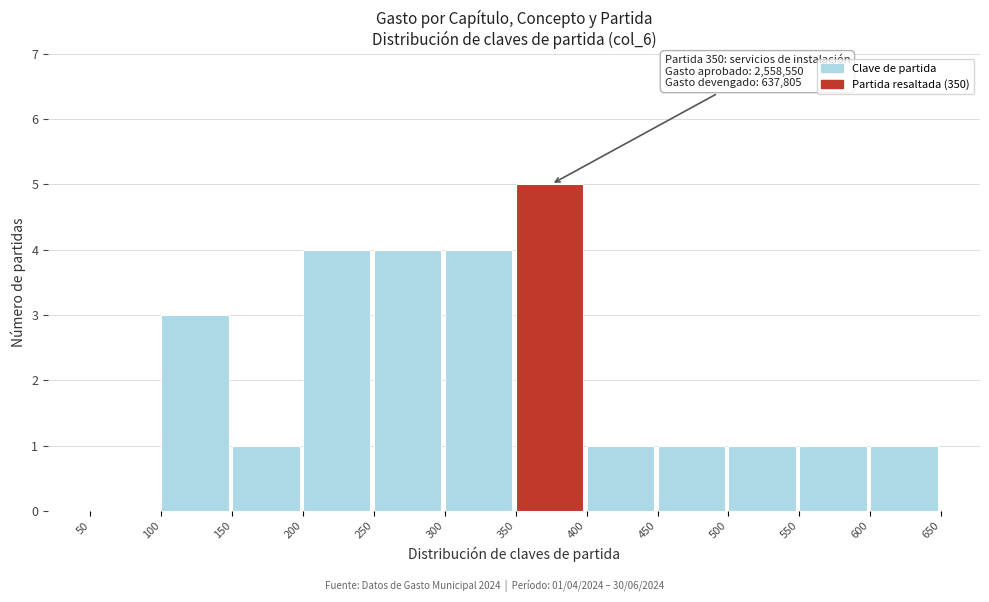

Which range on the x-axis has the tallest bar?

350 to 400